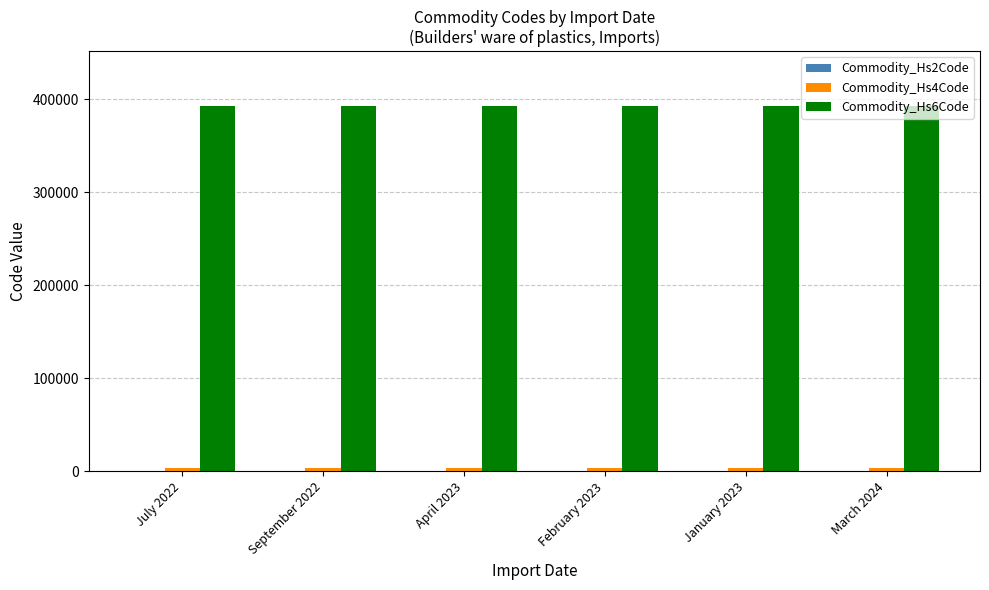

What is the greatest value displayed?

392590